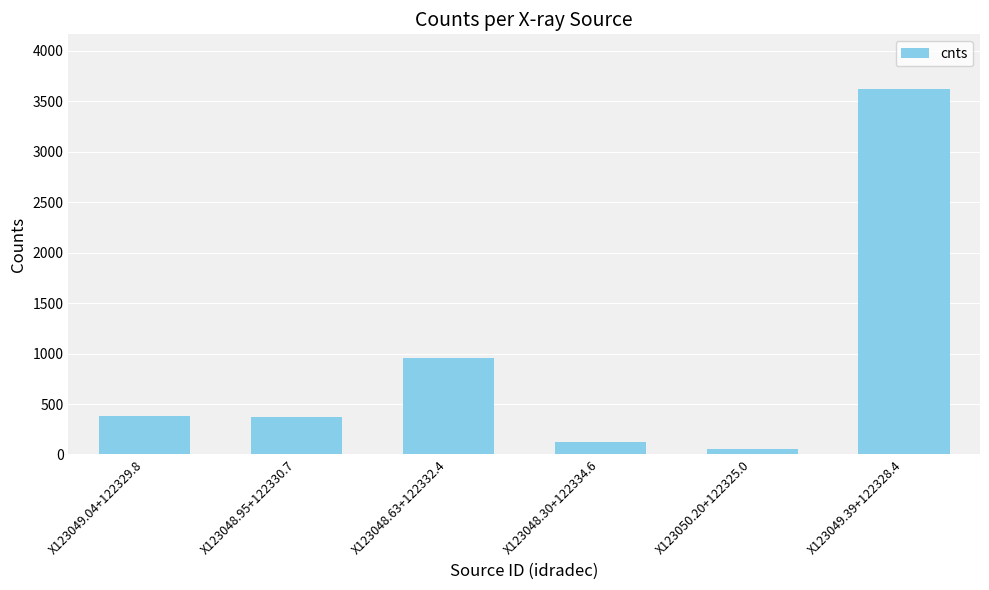

What is the label of the 5th bar from the right?

X123048.95+122330.7